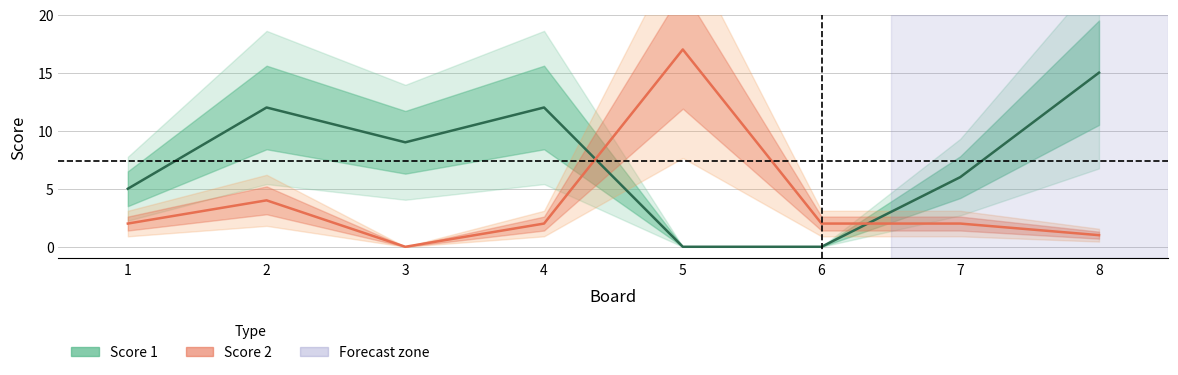

What is the sum of all Score 1 values?

59